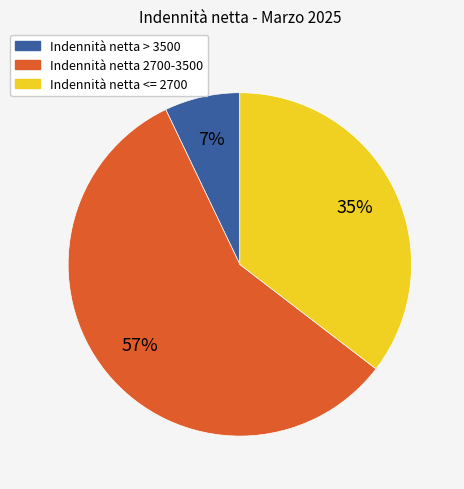

Is there a majority slice in this chart?

Yes